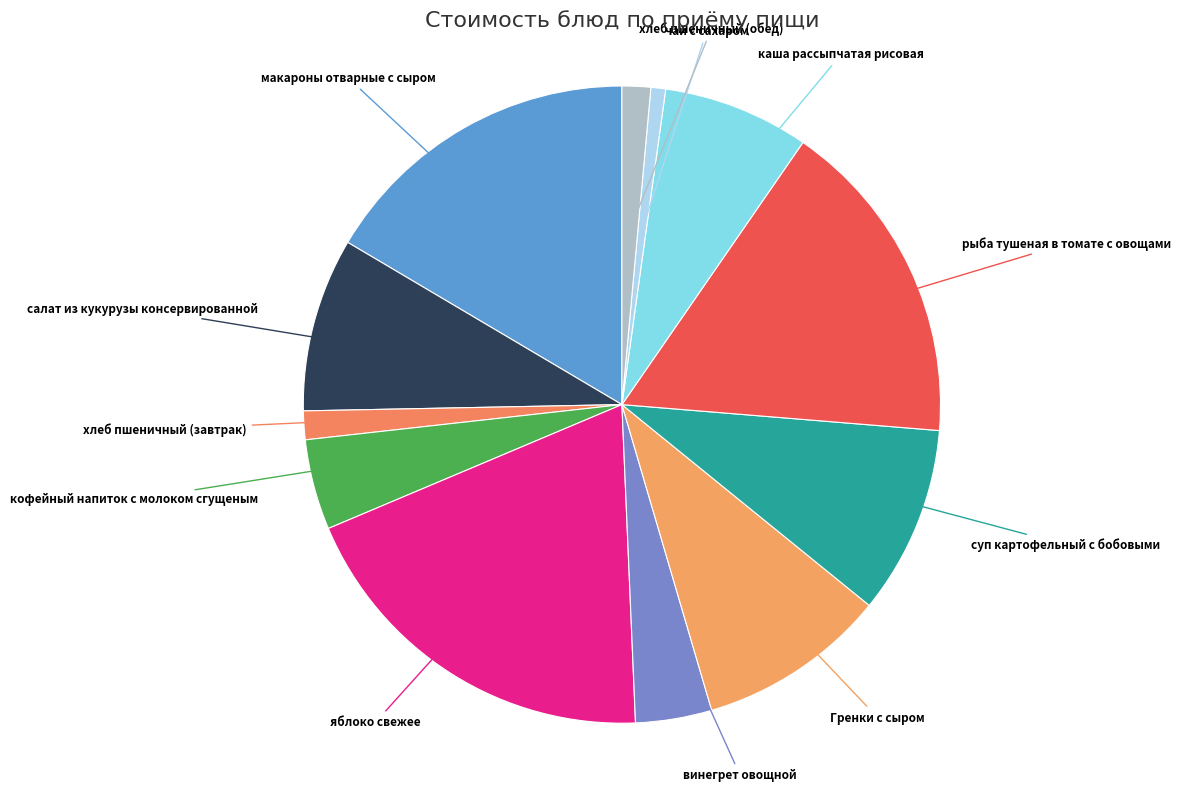

Combined, do кофейный напиток с молоком сгущеным and винегрет овощной account for over 50%?

No